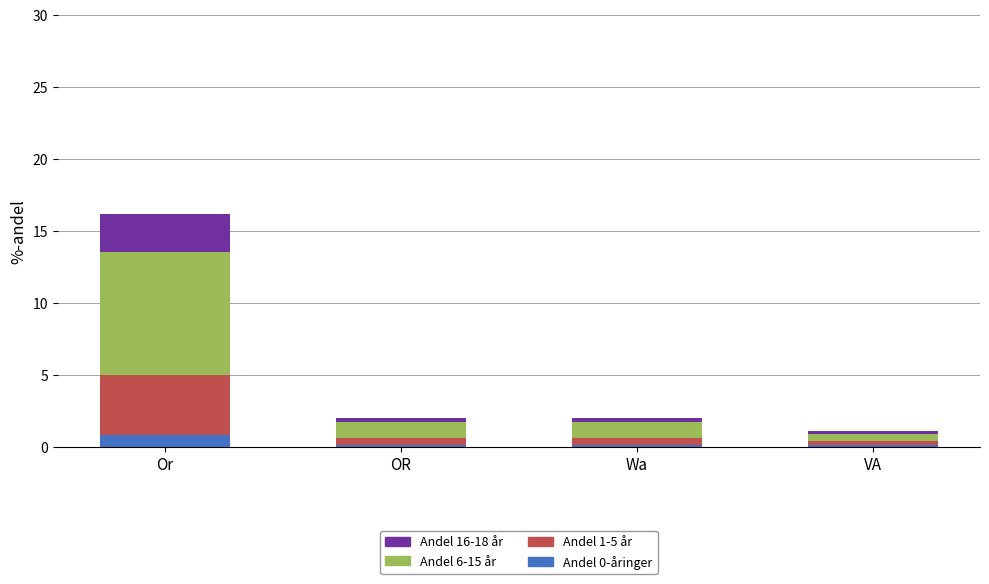

Are the bars grouped side by side (vs. stacked)?

No